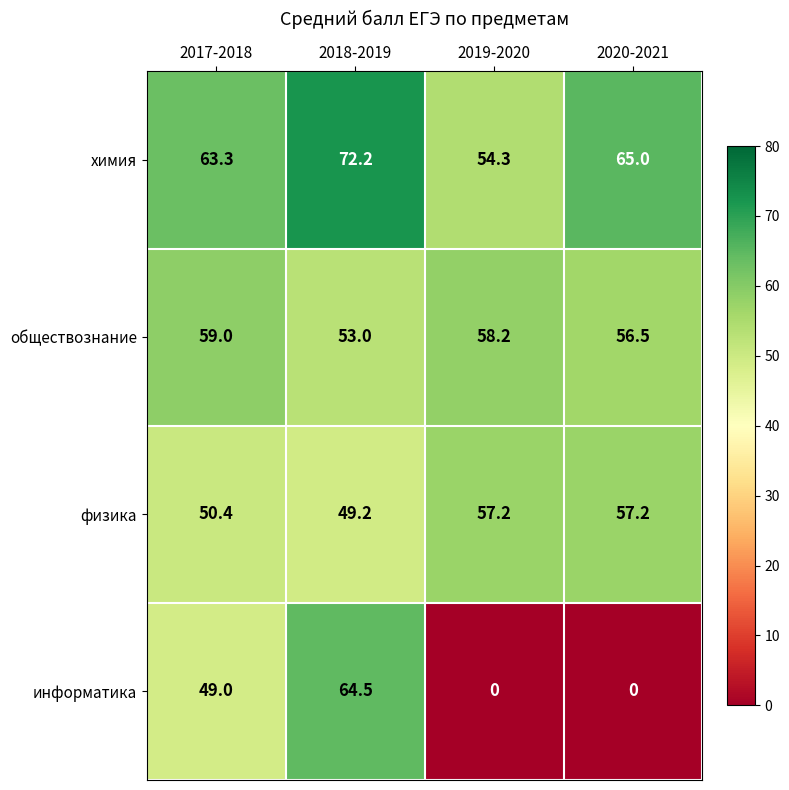

List the labels in order of химия value, largest first.

2018-2019, 2020-2021, 2017-2018, 2019-2020